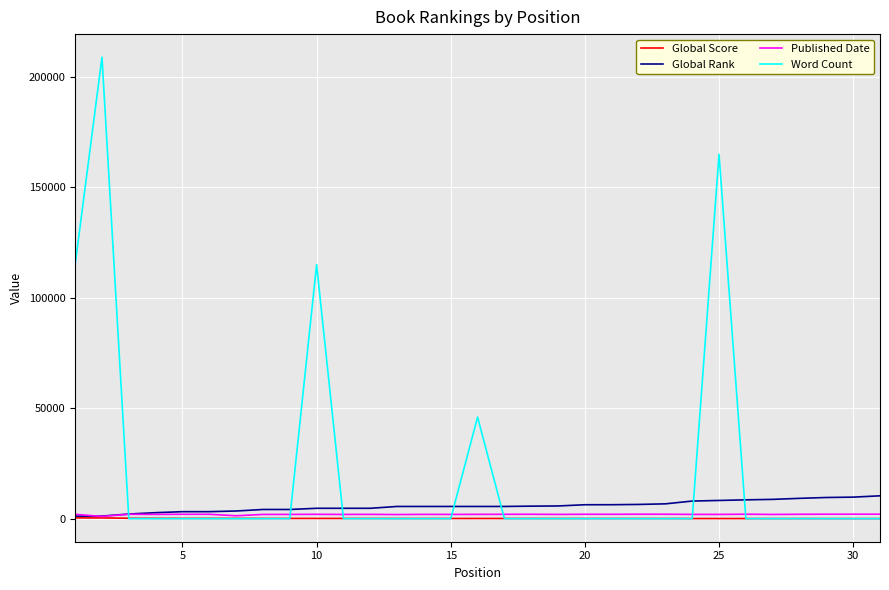

What is the greatest value displayed?

209000